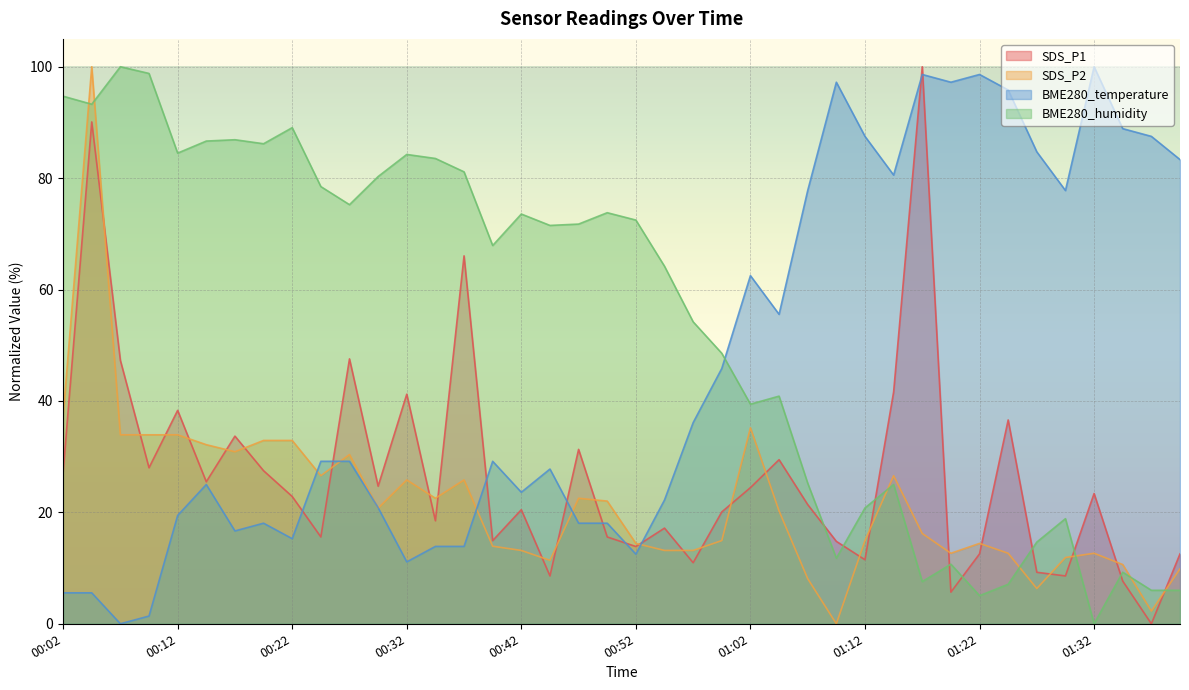

How many data points in SDS_P2 are above 20?

20